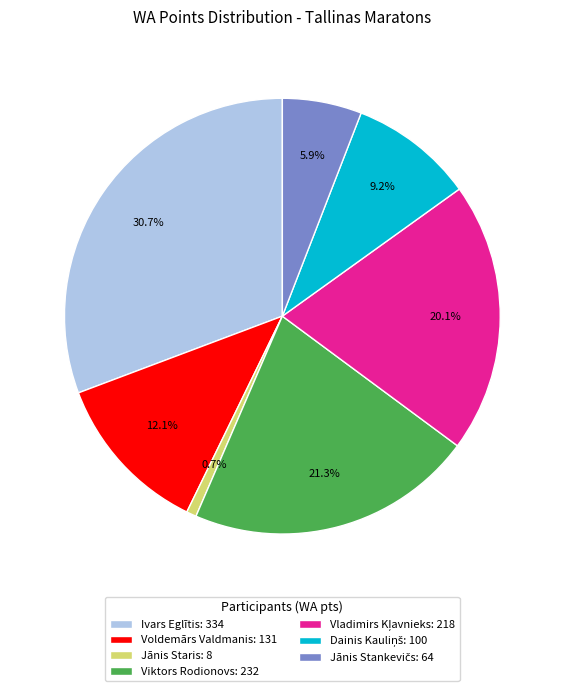

Is the sum of Voldemārs Valdmanis: 131 and Viktors Rodionovs: 232 greater than half?

No